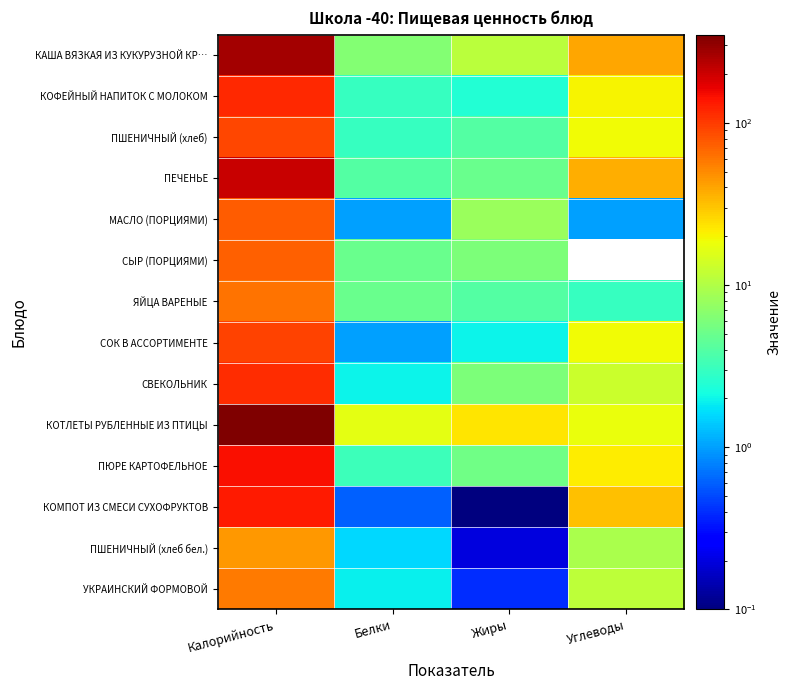

Reading left to right, transcribe all the data shown in this chart.

КАША ВЯЗКАЯ ИЗ КУКУРУЗНОЙ КР…: Калорийность=265.0	Белки=6.4	Жиры=11.0	Углеводы=40.0
КОФЕЙНЫЙ НАПИТОК С МОЛОКОМ: Калорийность=115.0	Белки=3.0	Жиры=2.4	Углеводы=20.2
ПШЕНИЧНЫЙ (хлеб): Калорийность=90.4	Белки=3.0	Жиры=4.0	Углеводы=19.0
ПЕЧЕНЬЕ: Калорийность=208.5	Белки=4.0	Жиры=5.0	Углеводы=37.0
МАСЛО (ПОРЦИЯМИ): Калорийность=75.0	Белки=1.0	Жиры=8.0	Углеводы=1.0
СЫР (ПОРЦИЯМИ): Калорийность=73.0	Белки=5.0	Жиры=6.0	Углеводы=0.0
ЯЙЦА ВАРЕНЫЕ: Калорийность=61.0	Белки=5.0	Жиры=4.0	Углеводы=3.0
СОК В АССОРТИМЕНТЕ: Калорийность=92.0	Белки=1.0	Жиры=2.0	Углеводы=19.0
СВЕКОЛЬНИК: Калорийность=113.0	Белки=2.0	Жиры=6.0	Углеводы=13.0
КОТЛЕТЫ РУБЛЕННЫЕ ИЗ ПТИЦЫ: Калорийность=350.0	Белки=16.7	Жиры=23.0	Углеводы=18.0
ПЮРЕ КАРТОФЕЛЬНОЕ: Калорийность=146.0	Белки=3.2	Жиры=5.3	Углеводы=21.4
КОМПОТ ИЗ СМЕСИ СУХОФРУКТОВ: Калорийность=131.0	Белки=0.6	Жиры=0.1	Углеводы=31.7
ПШЕНИЧНЫЙ (хлеб бел.): Калорийность=45.2	Белки=1.6	Жиры=0.2	Углеводы=9.3
УКРАИНСКИЙ ФОРМОВОЙ: Калорийность=57.6	Белки=1.9	Жиры=0.4	Углеводы=11.5